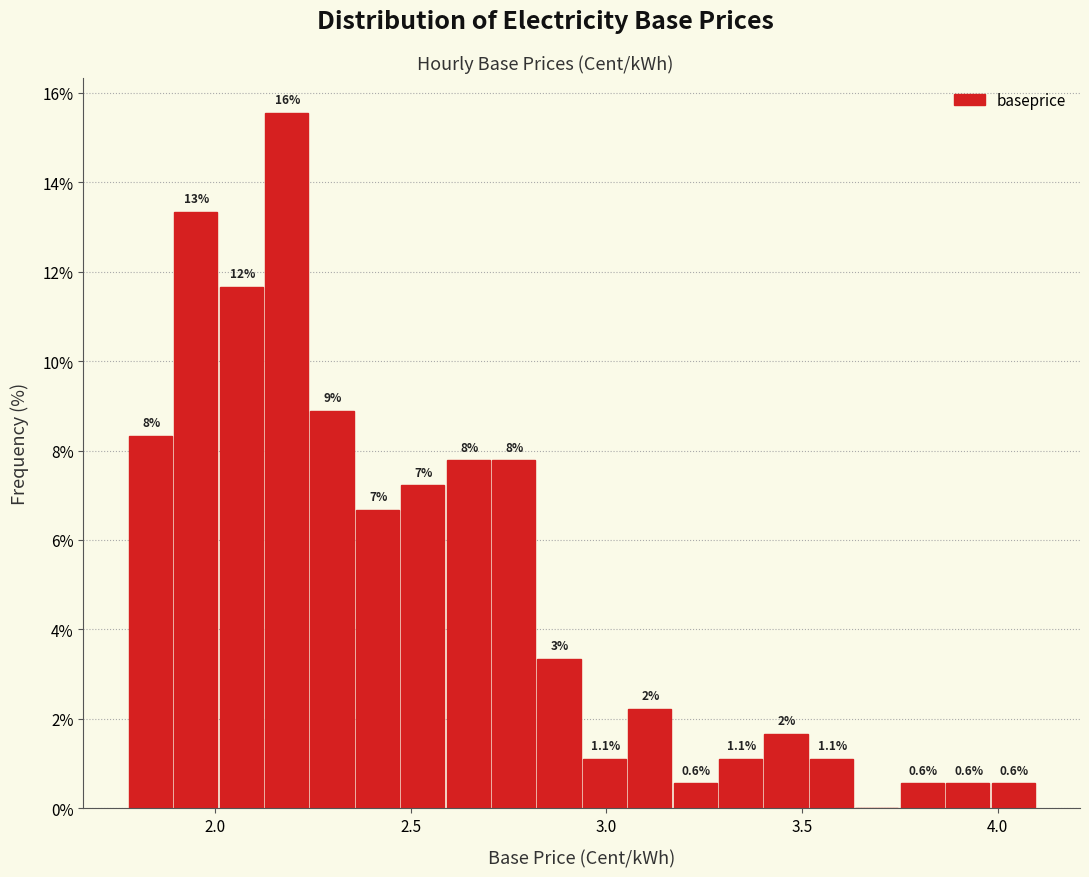

Around what value on the x-axis is the tallest bar? Give the approximate position of its centre, as read against the axis.

2.20